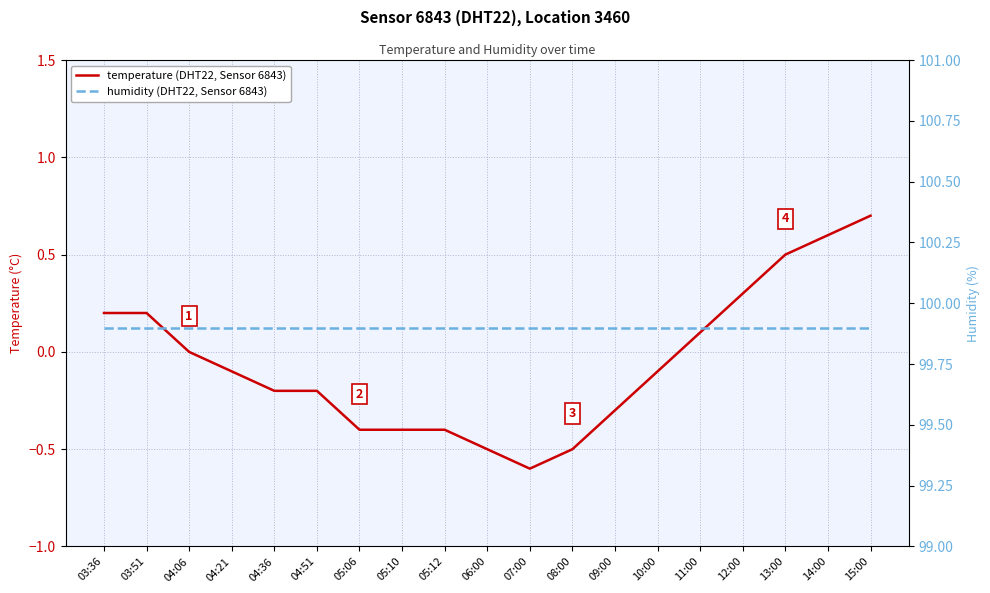

What are all the series names shown in the legend?

temperature, humidity